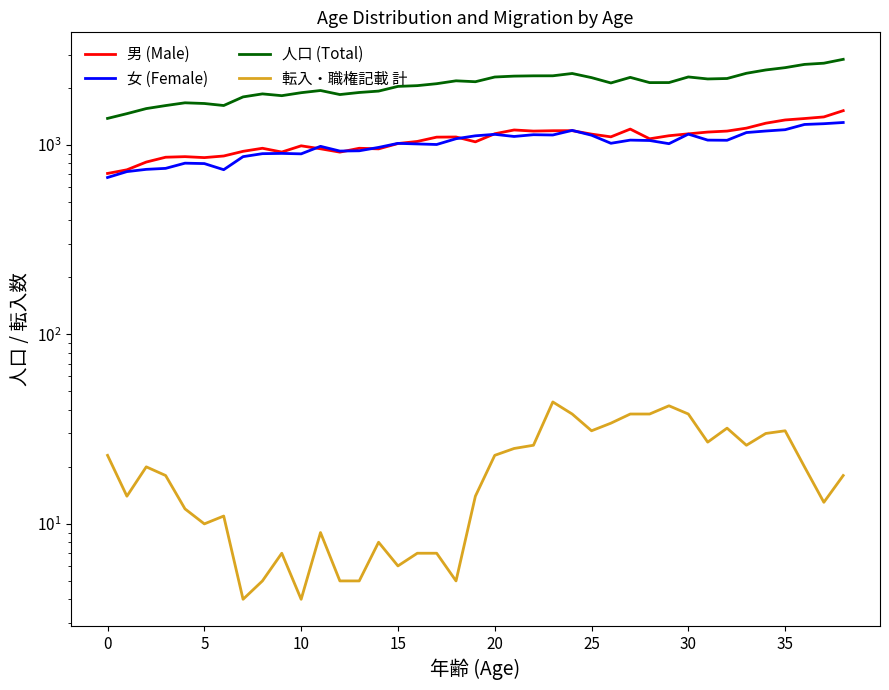

True or false: 人口 (Total) and 転入・職権記載 計 intersect in this chart.

False